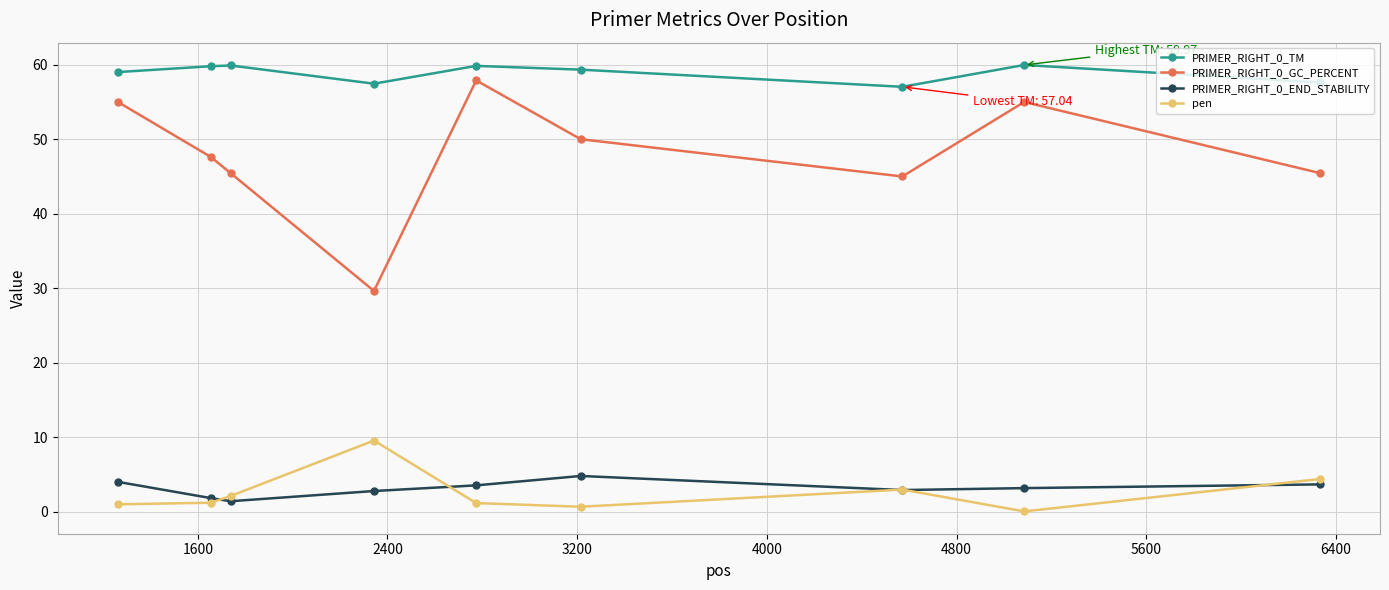

What is the average value of the PRIMER_RIGHT_0_END_STABILITY series?

3.1